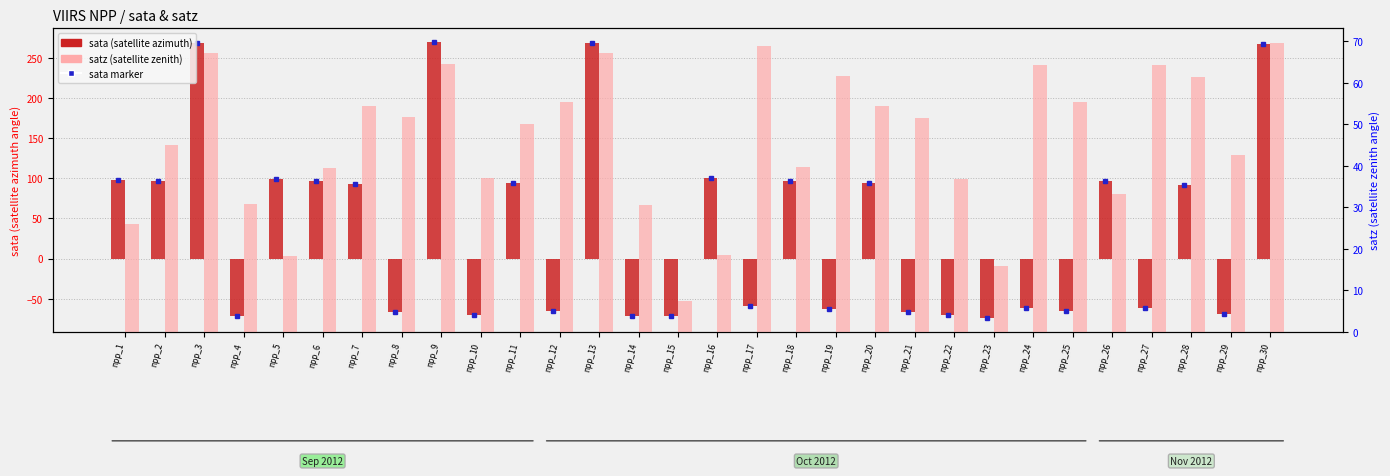

Rank the series at npp_28 from lowest to highest value.

satz (satellite zenith), sata (satellite azimuth)